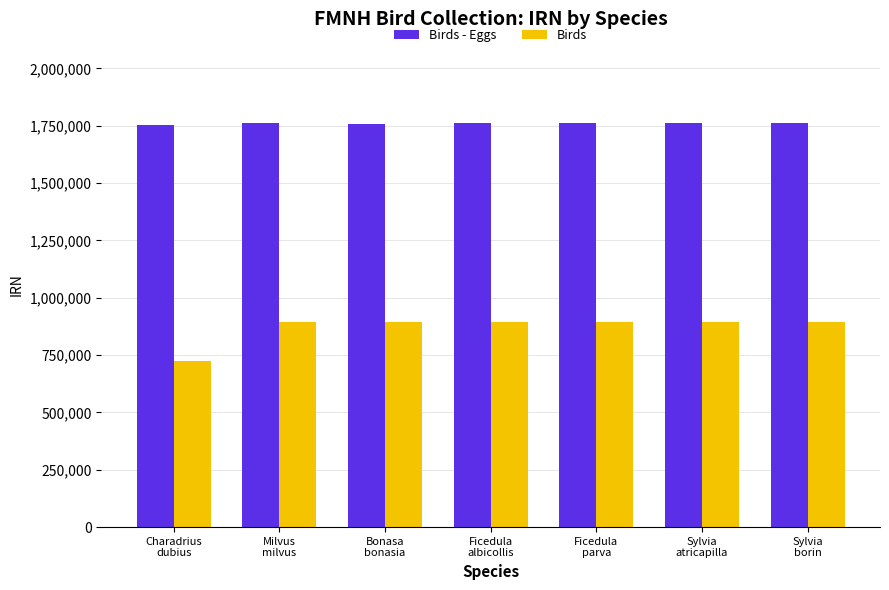

List the series in order of their peak value, highest first.

Birds - Eggs, Birds